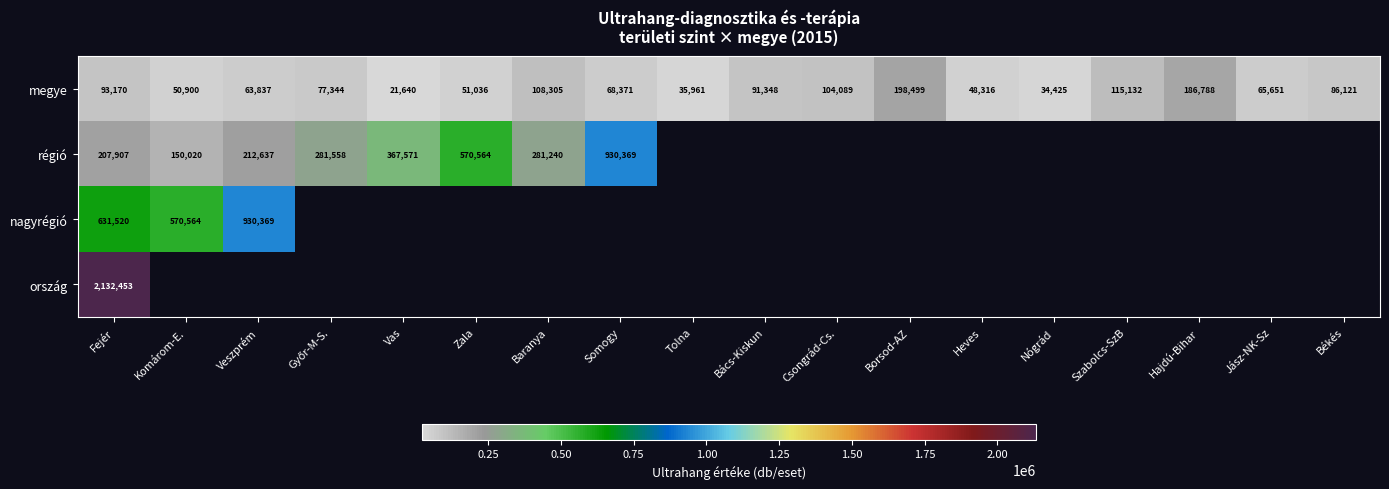

What is the maximum value for megye?

198499